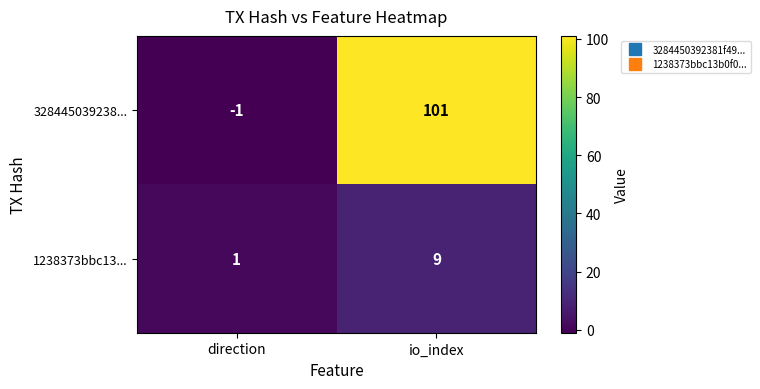

What is the maximum value shown in the chart?

101